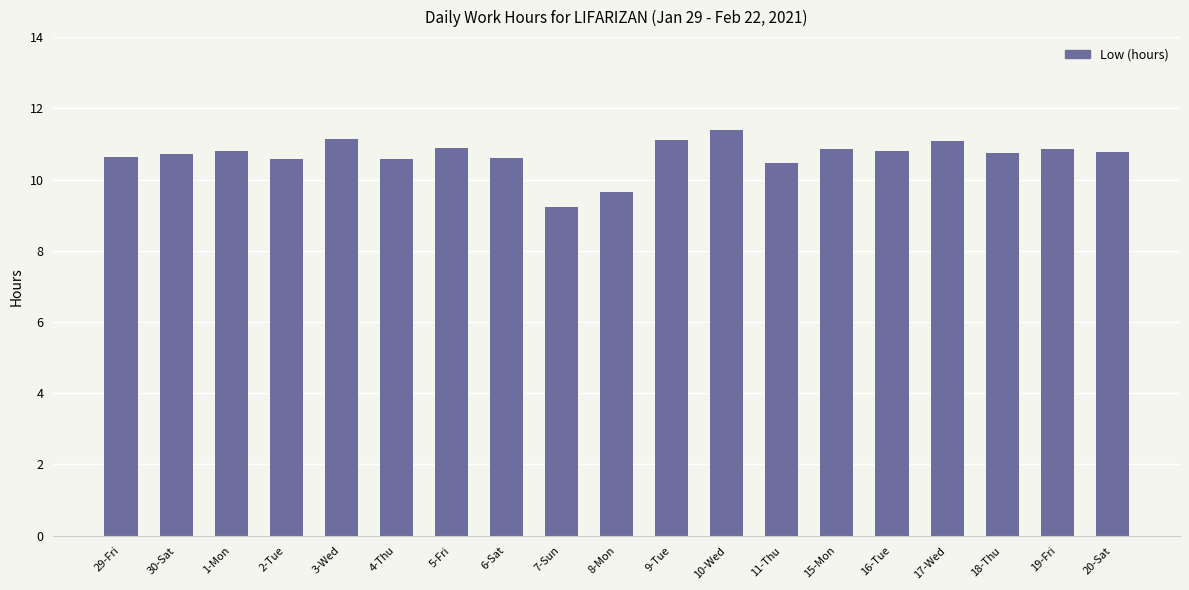

What is the value of the 19th bar from the left?

10.8